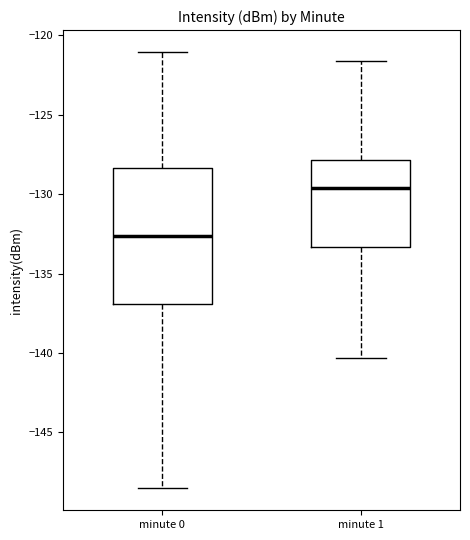

Reading left to right, read every box against the y-axis: the position of its median line, the range the box covers, and the ends of its whiskers. The values are not printed on the chart, so give them approximately, as read against the axis.

minute 0: median -132.5, box -137.0 to -128.5, whiskers -148.5 to -121.0
minute 1: median -129.5, box -133.5 to -128.0, whiskers -140.5 to -121.5